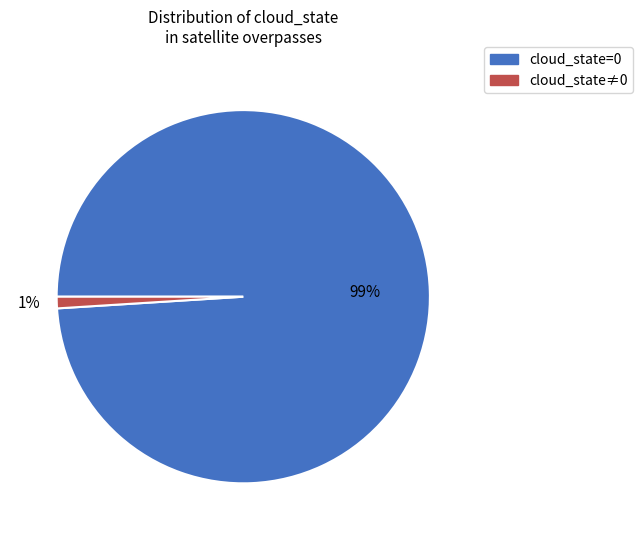

To the nearest percent, what is the average slice percentage?

50%